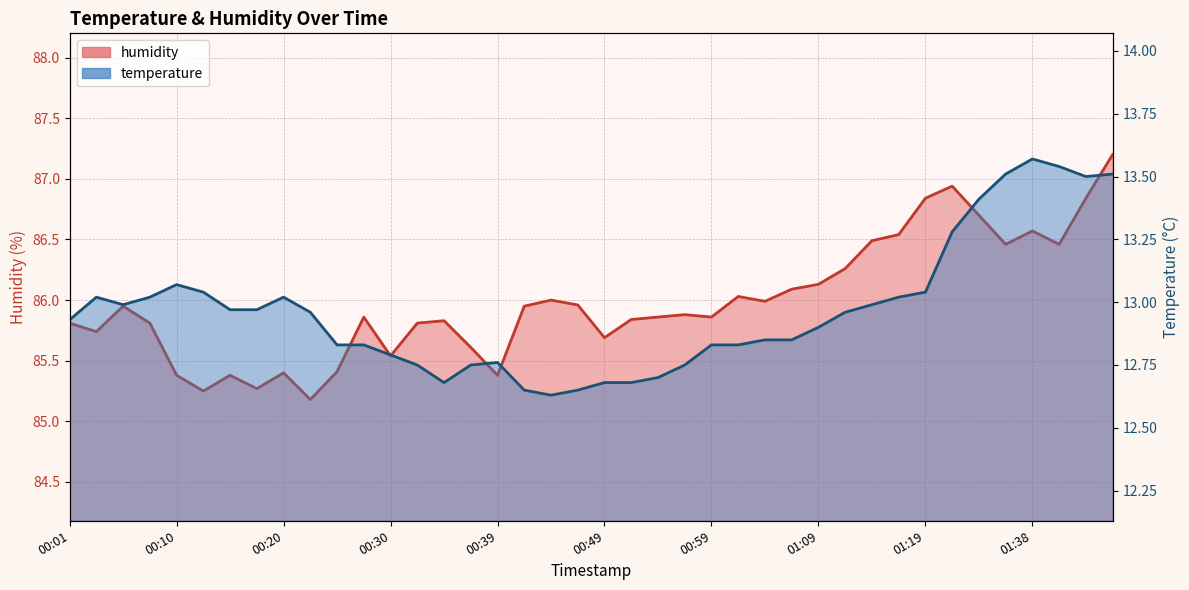

Reading right to left, extract all data points from this chart.

humidity: 01:48=87.2	01:46=86.8	01:43=86.5	01:38=86.6	01:35=86.5	01:32=86.7	01:27=86.9	01:19=86.8	01:16=86.5	01:14=86.5	01:11=86.3	01:09=86.1	01:06=86.1	01:04=86.0	01:01=86.0	00:59=85.9	00:56=85.9	00:54=85.9	00:52=85.8	00:49=85.7	00:47=86.0	00:44=86.0	00:42=86.0	00:39=85.4	00:37=85.6	00:35=85.8	00:32=85.8	00:30=85.5	00:27=85.9	00:25=85.4	00:22=85.2	00:20=85.4	00:18=85.3	00:15=85.4	00:13=85.2	00:10=85.4	00:08=85.8	00:05=86.0	00:03=85.7	00:01=85.8
temperature: 01:48=13.5	01:46=13.5	01:43=13.5	01:38=13.6	01:35=13.5	01:32=13.4	01:27=13.3	01:19=13.0	01:16=13.0	01:14=13.0	01:11=13.0	01:09=12.9	01:06=12.8	01:04=12.8	01:01=12.8	00:59=12.8	00:56=12.8	00:54=12.7	00:52=12.7	00:49=12.7	00:47=12.7	00:44=12.6	00:42=12.7	00:39=12.8	00:37=12.8	00:35=12.7	00:32=12.8	00:30=12.8	00:27=12.8	00:25=12.8	00:22=13.0	00:20=13.0	00:18=13.0	00:15=13.0	00:13=13.0	00:10=13.1	00:08=13.0	00:05=13.0	00:03=13.0	00:01=12.9